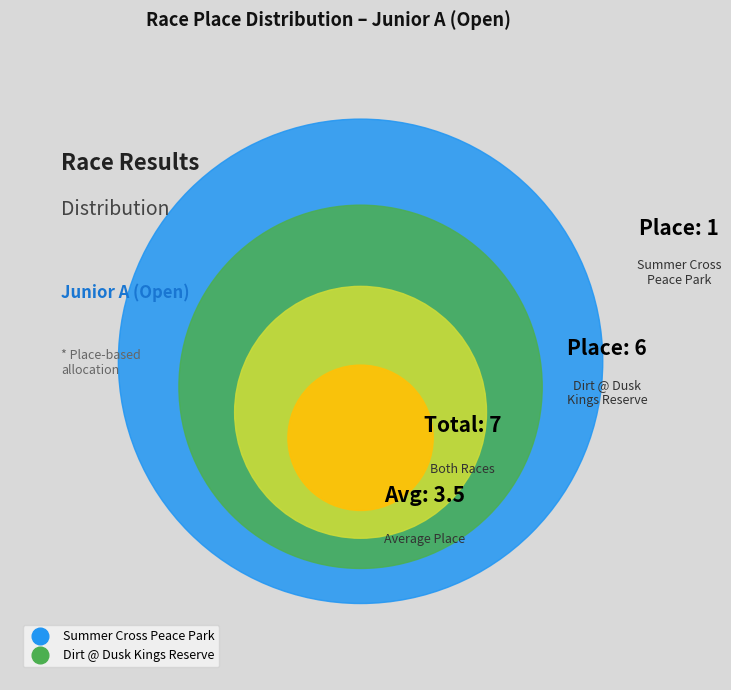

Count the number of slices in the pie.

2